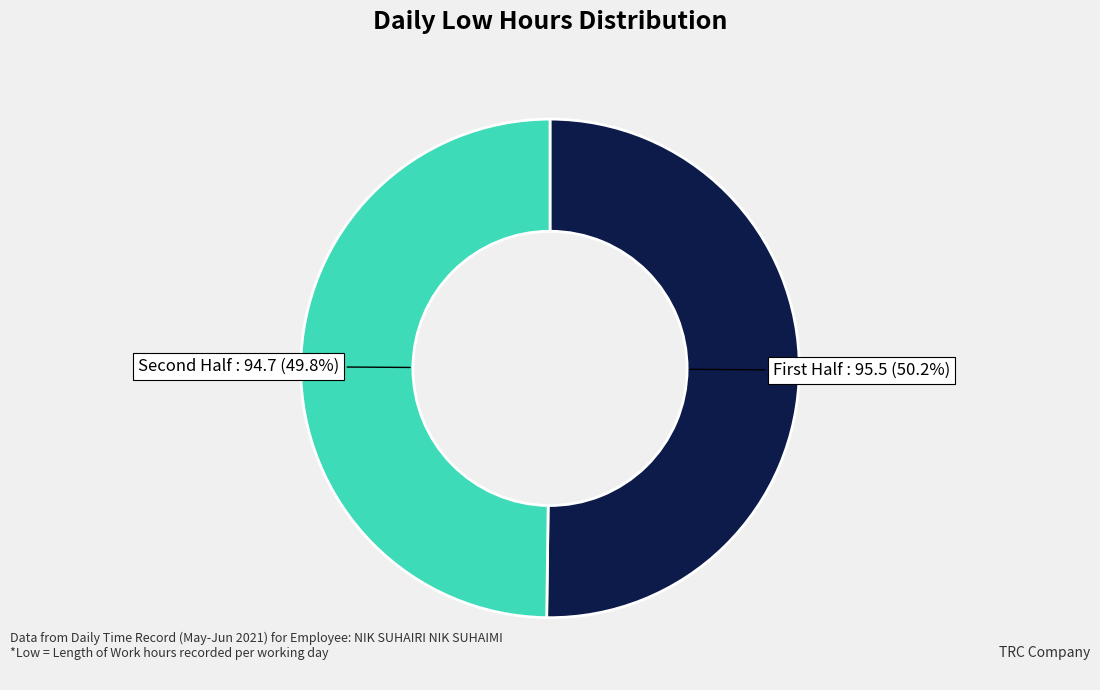

How many slices are in this pie chart?

2